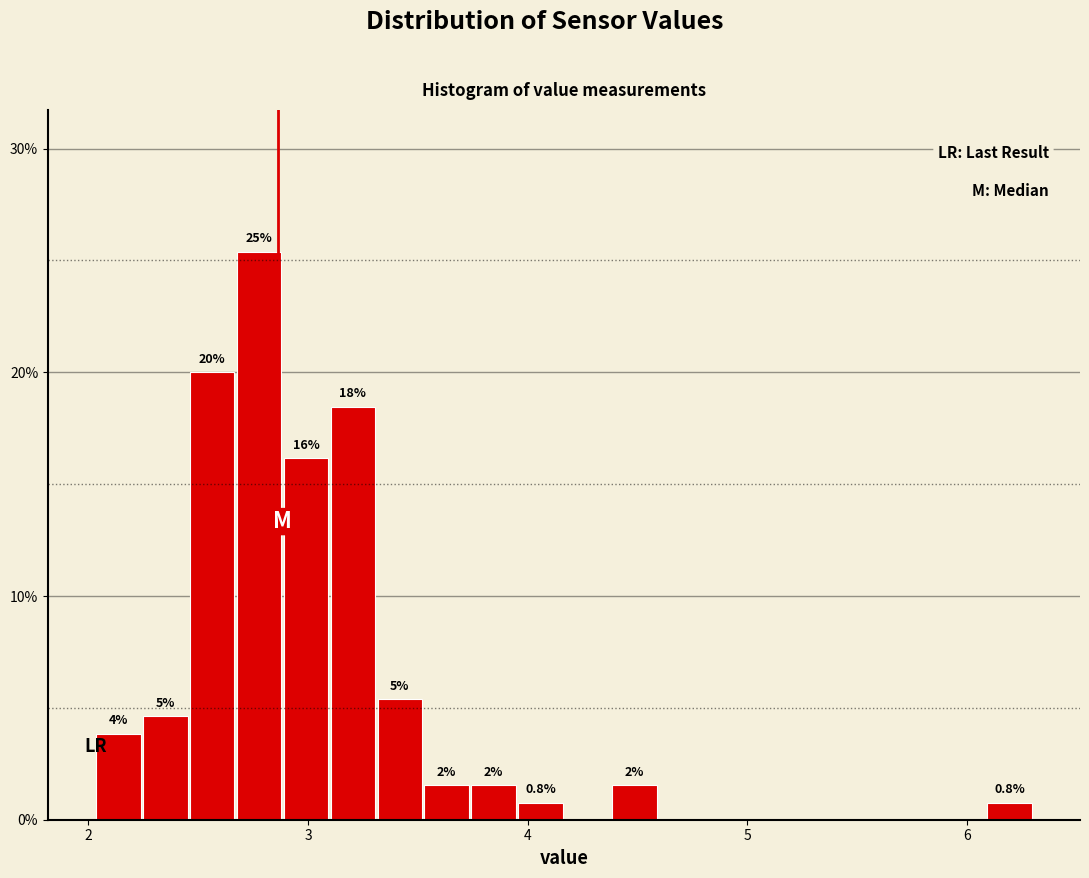

Read against the x-axis, roughly where is the centre of the tallest bar?

2.8